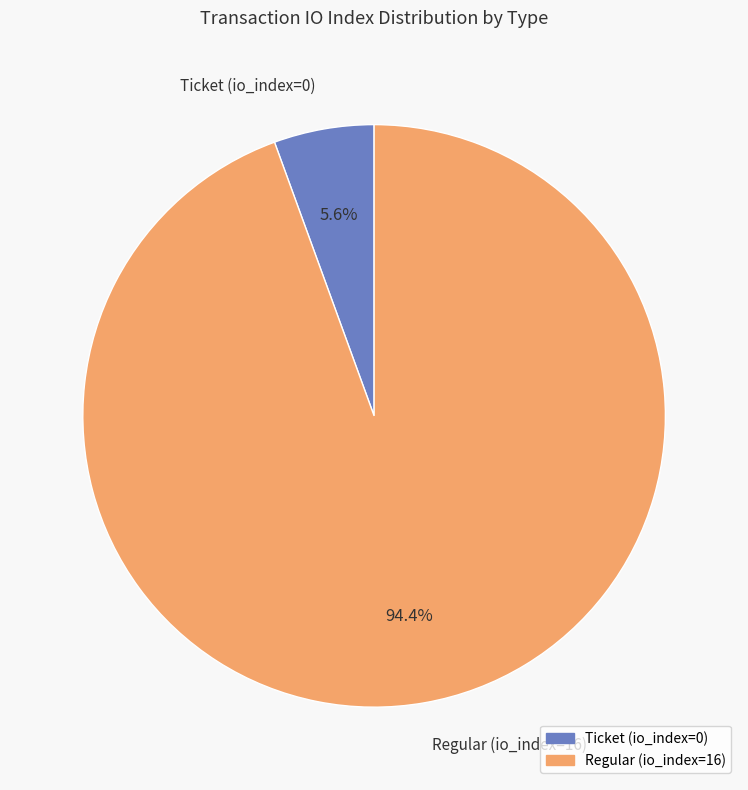

What percentage is the Regular (io_index=16) slice, to the nearest percent?

94%